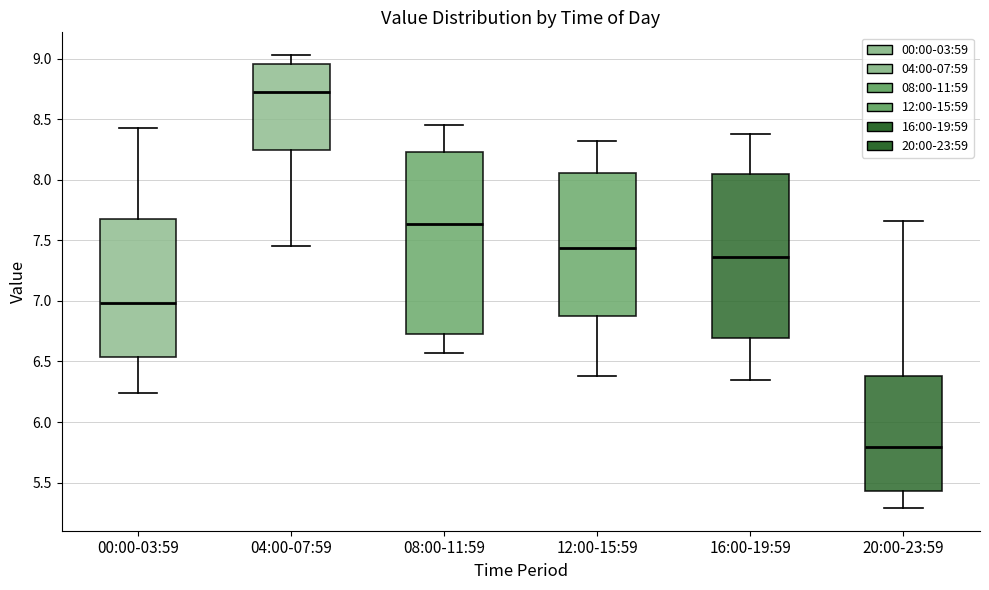

Reading left to right, transcribe this box plot: for each box, give where its median line is, the range the box spans, and where its two whiskers end, as read against the y-axis. The values are not printed on the chart, so give them approximately, as read against the axis.

00:00-03:59: median 7.00, box 6.55 to 7.70, whiskers 6.25 to 8.45
04:00-07:59: median 8.75, box 8.25 to 8.95, whiskers 7.45 to 9.05
08:00-11:59: median 7.65, box 6.75 to 8.25, whiskers 6.55 to 8.45
12:00-15:59: median 7.45, box 6.85 to 8.05, whiskers 6.40 to 8.30
16:00-19:59: median 7.35, box 6.70 to 8.05, whiskers 6.35 to 8.40
20:00-23:59: median 5.80, box 5.45 to 6.40, whiskers 5.30 to 7.65